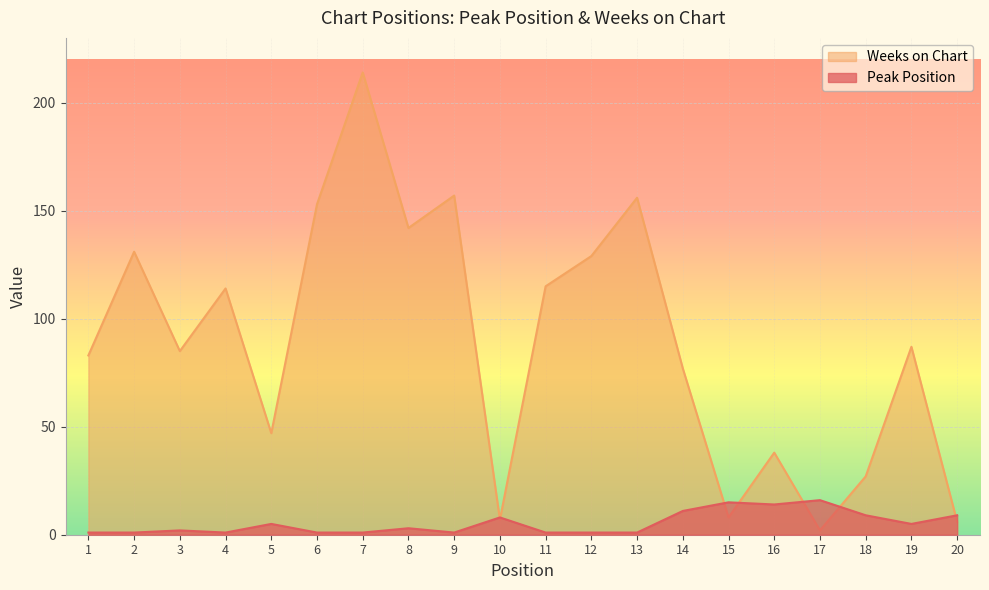

Where do Peak Position and Weeks on Chart first cross each other?

9 and 10